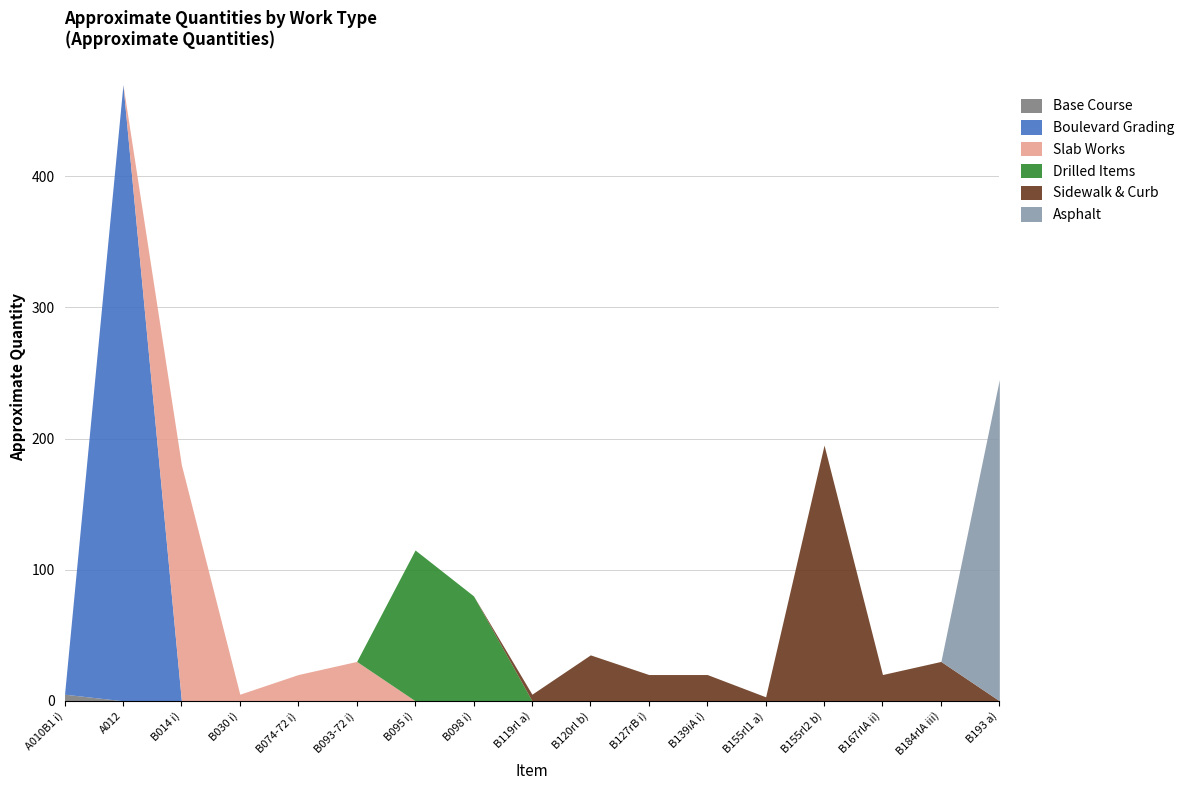

At which category is the sum across all series the highest?

A012